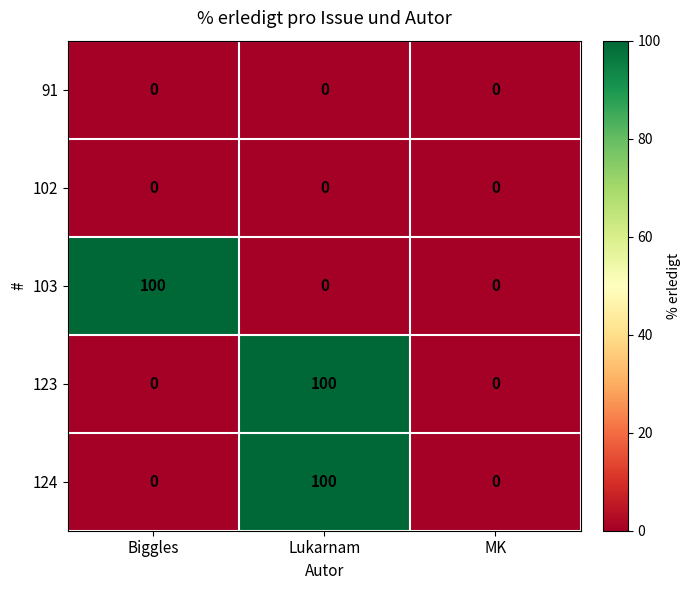

The value of 123 at Lukarnam is 100. True or false?

True